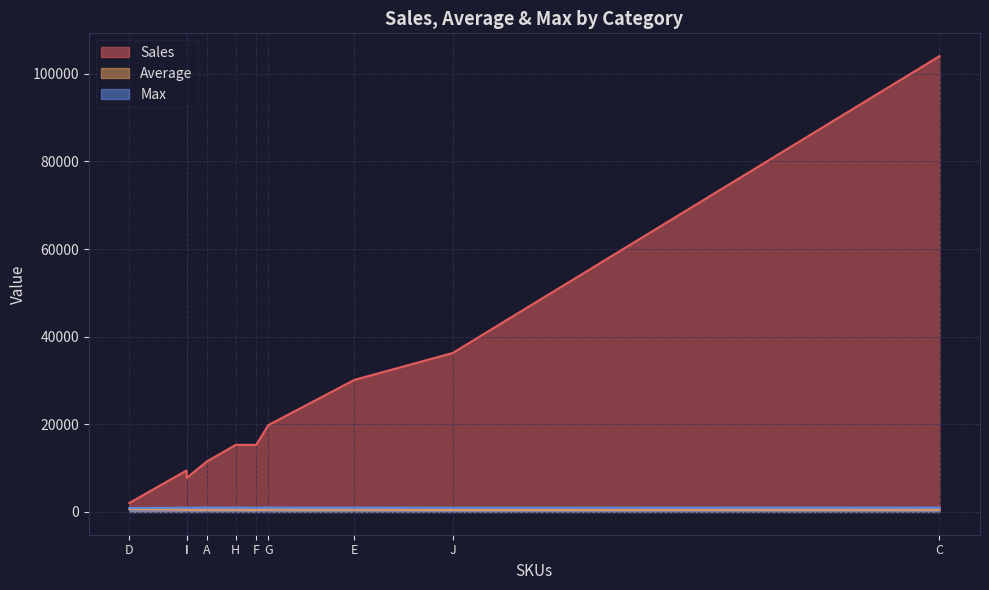

Rank the series at J from highest to lowest value.

Sales, Max, Average